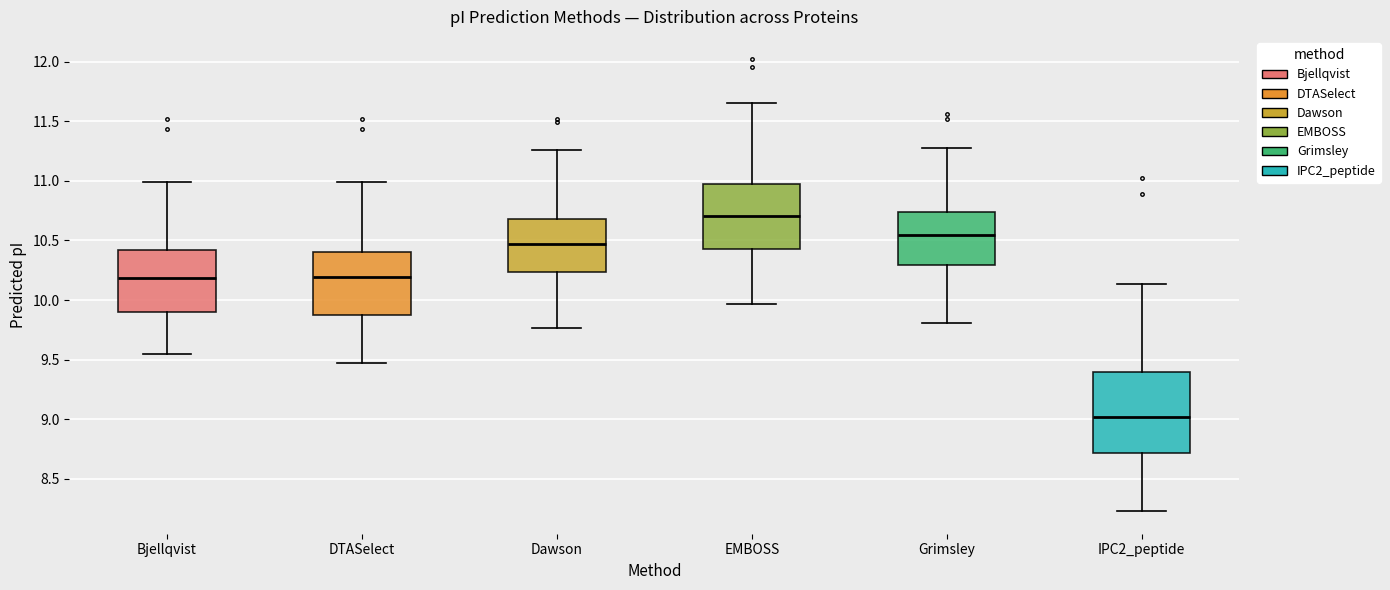

Which box has the lowest median line?

IPC2_peptide